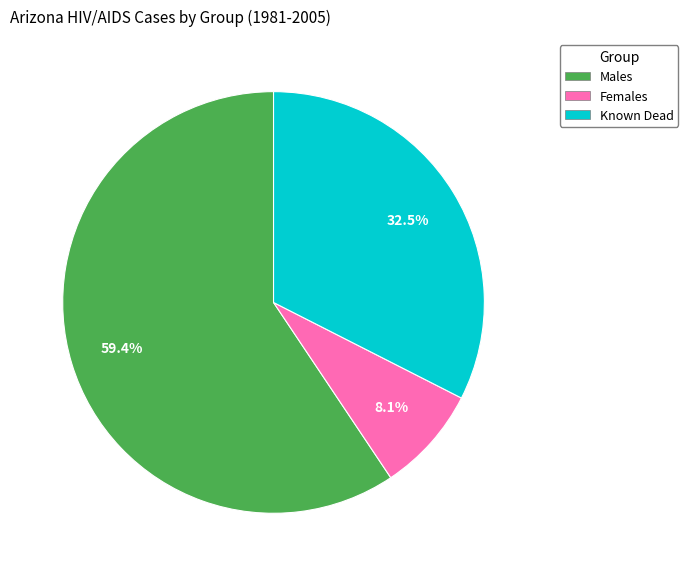

Does any single category account for the majority?

Yes